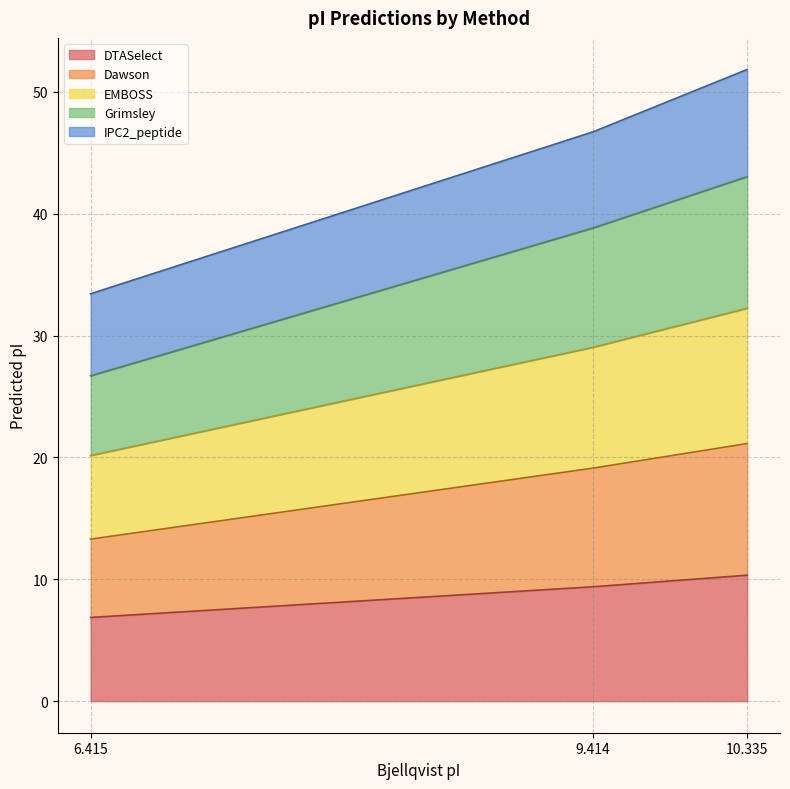

How many series are shown in this chart?

5